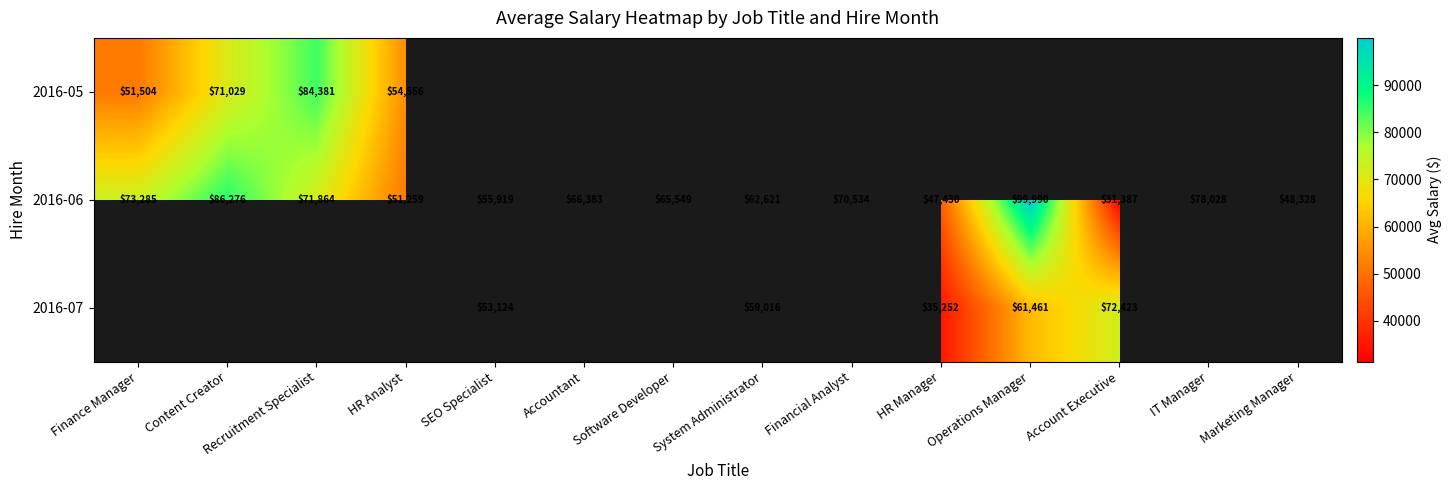

True or false: 2016-07 has a value of 18366.8 at System Administrator.

False